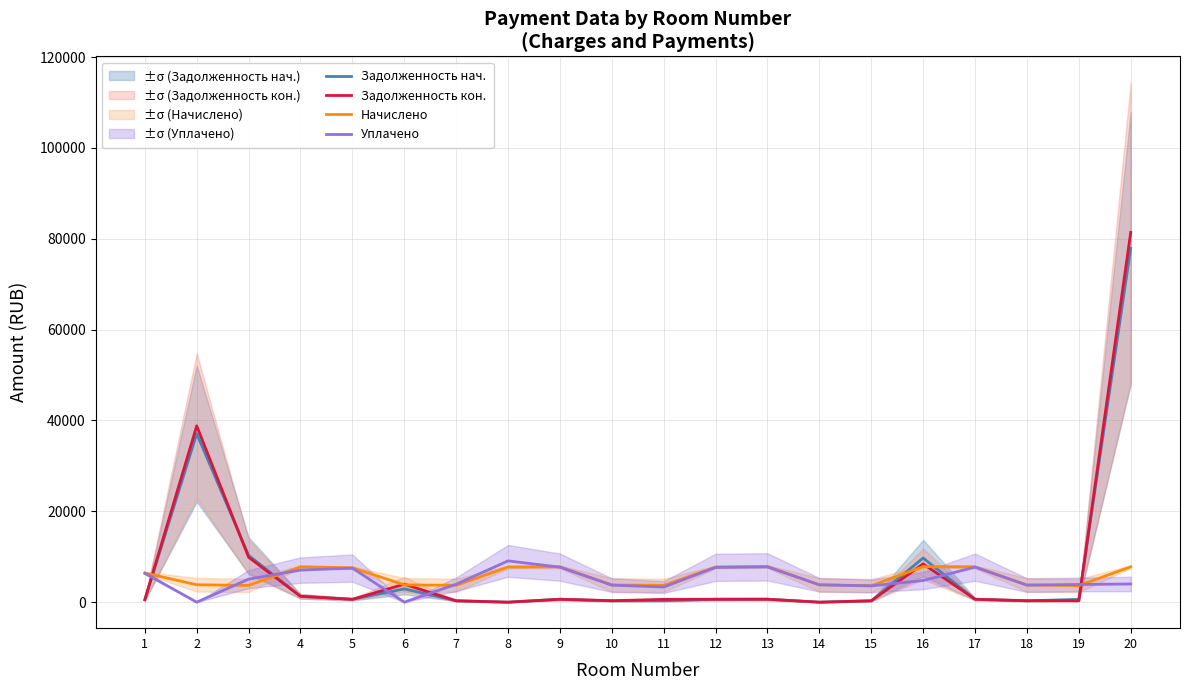

Reading left to right, transcribe all the data shown in this chart.

Задолженность нач.: 535.2	37085.4	10303.0	1297.0	630.5	2930.2	309.1	0.0	648.2	315.7	308.2	644.5	653.8	0.0	301.7	9721.5	648.2	315.7	609.0	77897.6
Задолженность кон.: 535.2	38801.4	9885.3	1296.4	630.5	3959.3	309.1	0.0	648.2	315.7	616.4	644.5	653.8	0.0	301.7	8426.0	648.2	315.7	307.4	81397.3
Начислено: 6422.2	3833.2	3687.5	7778.4	7565.4	3810.7	3709.8	7744.7	7778.4	3788.3	3698.6	7733.5	7845.6	3821.9	3620.2	7823.2	7778.4	3788.3	3653.8	7789.6
Уплачено: 6364.3	0.0	5076.8	7060.1	7497.2	0.0	3947.8	9088.0	7708.3	3754.1	3332.0	7663.8	7774.9	3821.9	3587.5	4773.7	7708.3	3754.1	3892.4	4007.1